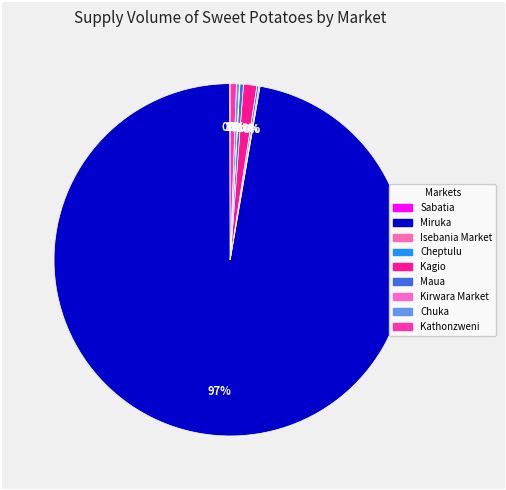

What is the total percentage of Kirwara Market and Sabatia?

0.1%